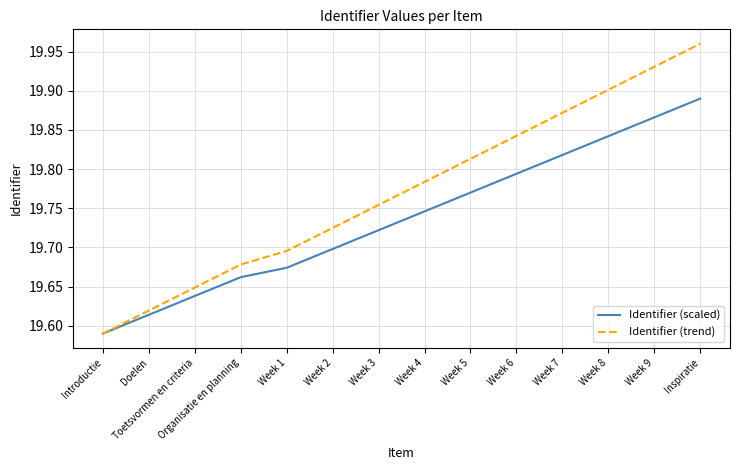

Which series has the largest range (max minus min)?

Identifier (trend)